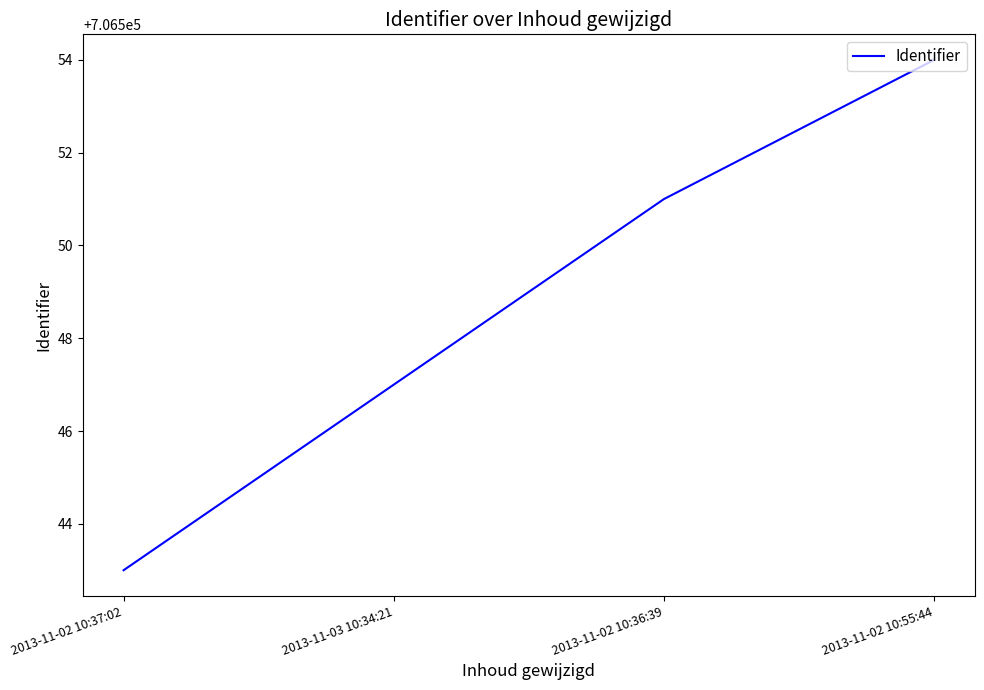

True or false: the data shows 1199942 at 2013-11-03 10:34:21.

False